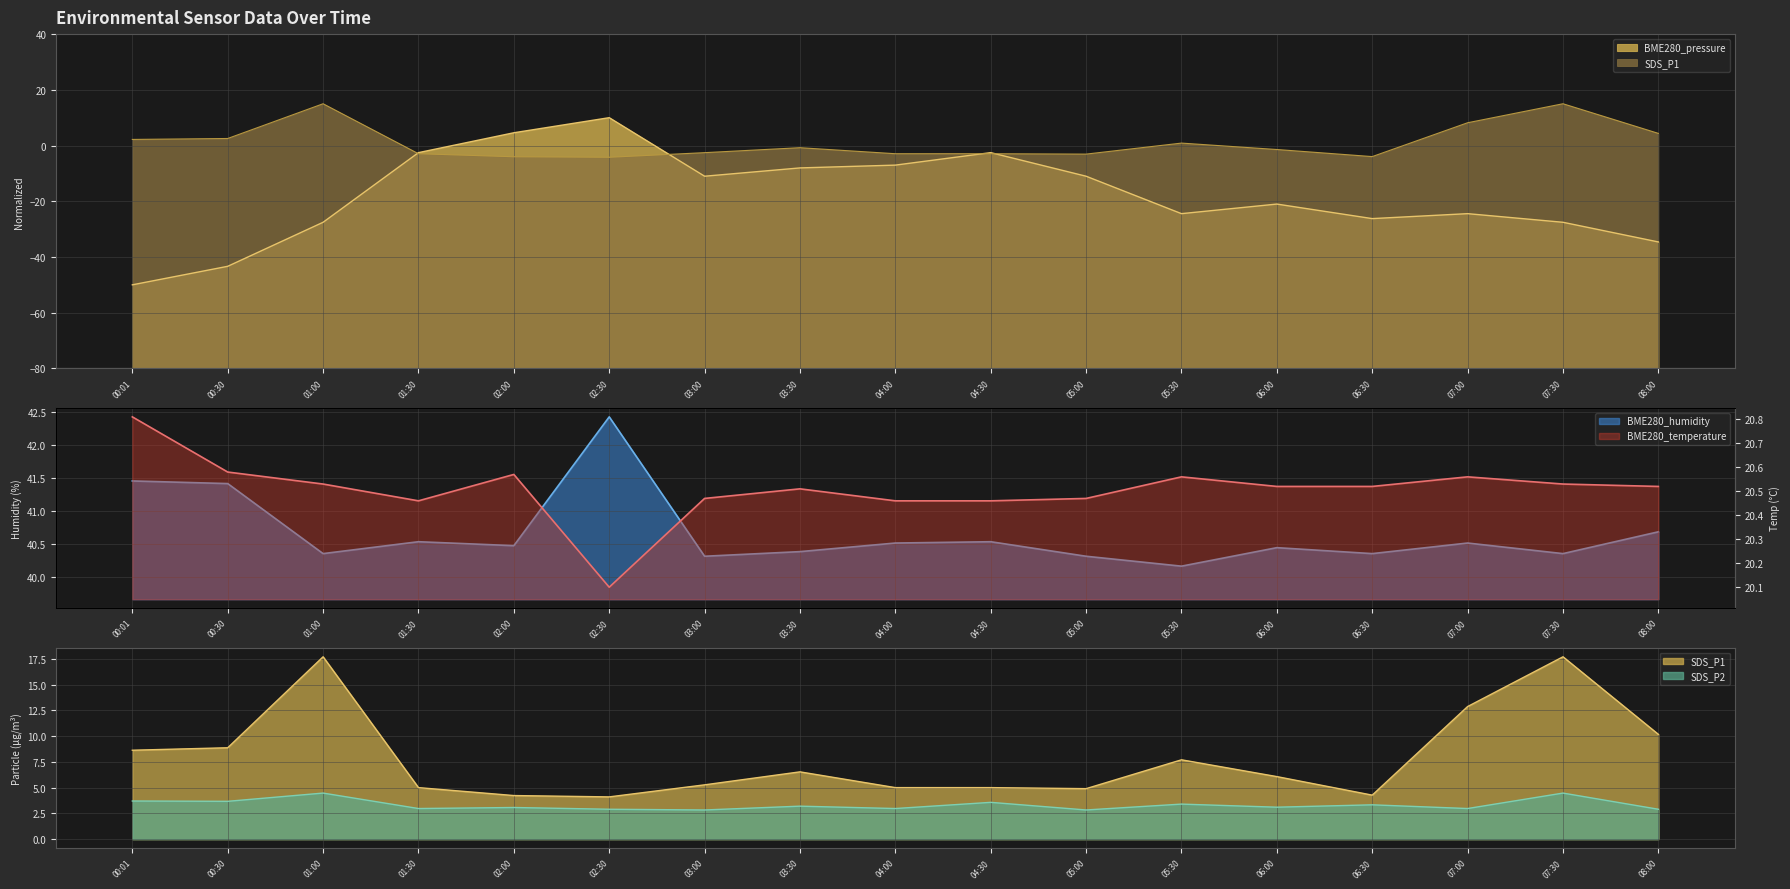

Where is BME280_humidity nearest to the value 41?

08:00